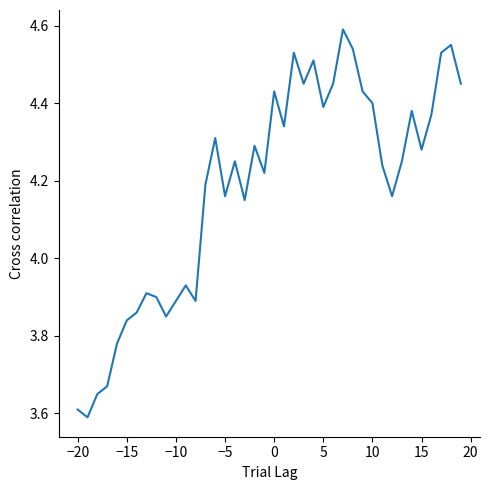

What is the difference between the maximum and minimum values?

1.0